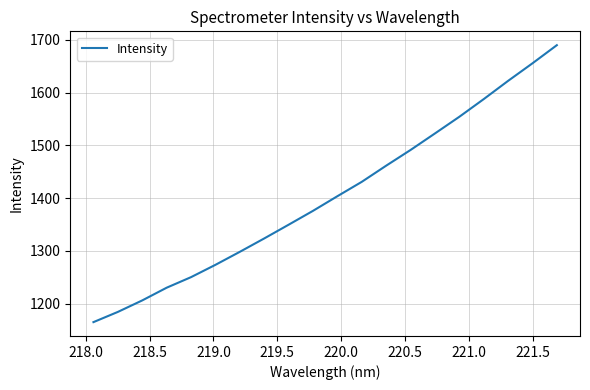

What is the difference between the maximum and minimum values?

524.6